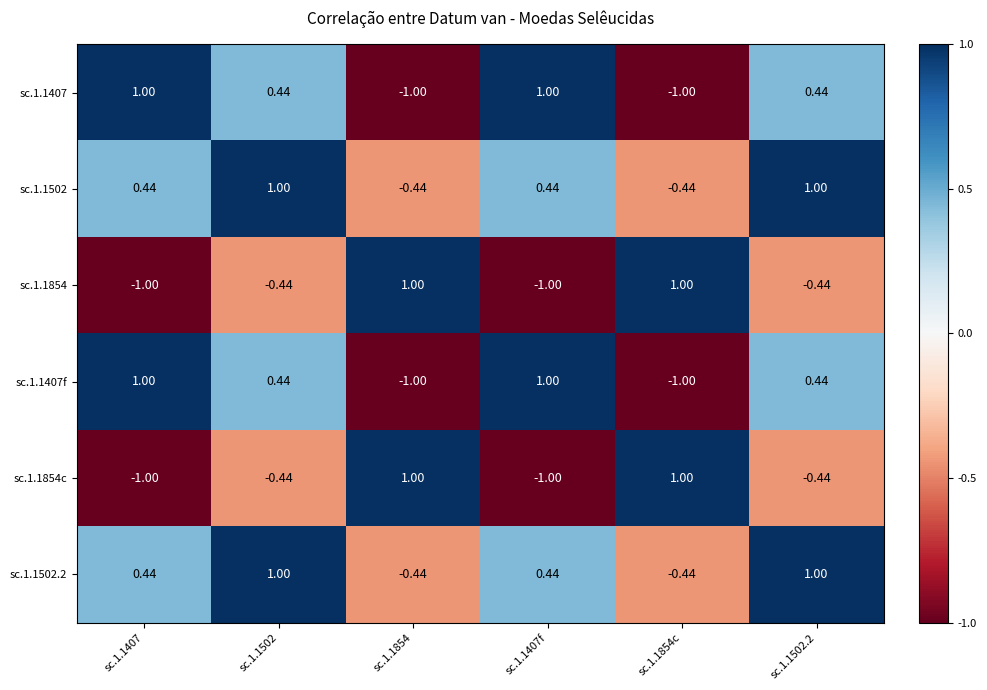

How many negative values does the sc.1.1407f series have?

2